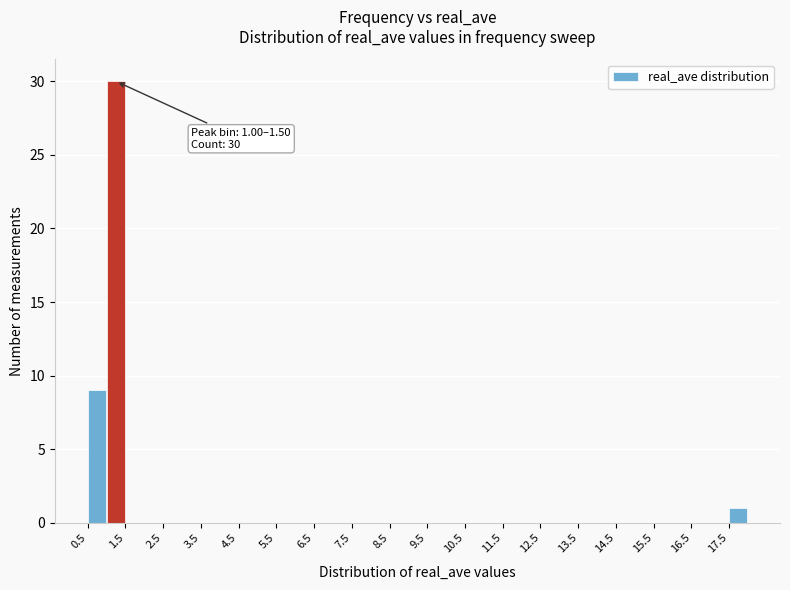

Over which range of the x-axis is the bar tallest?

1.0 to 1.5